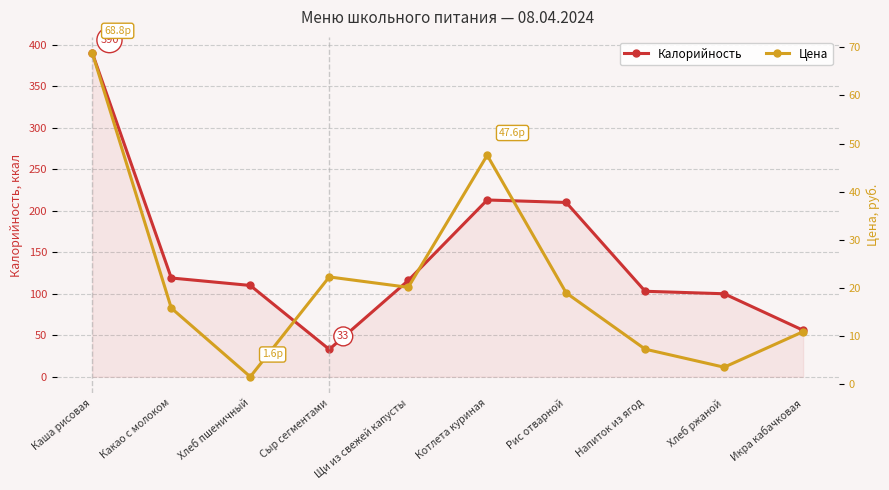

What is the spread (max minus min) of values at Хлеб пшеничный?

108.4